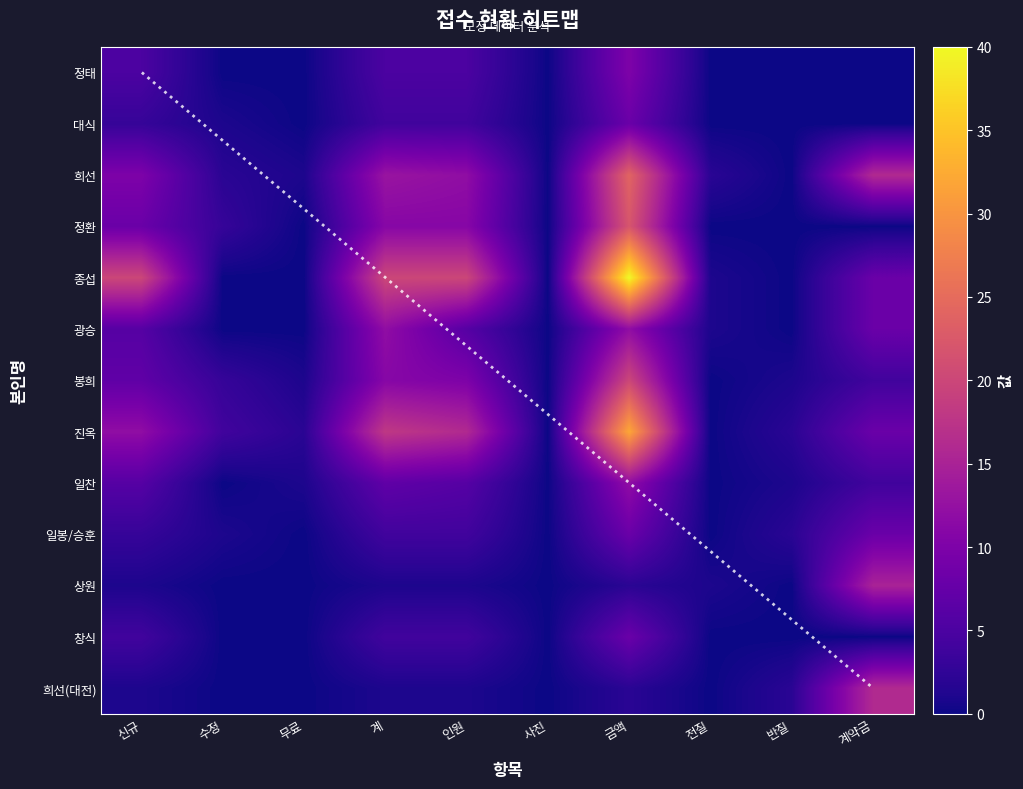

True or false: 희선(대전) has a value of 5 at 수정.

False